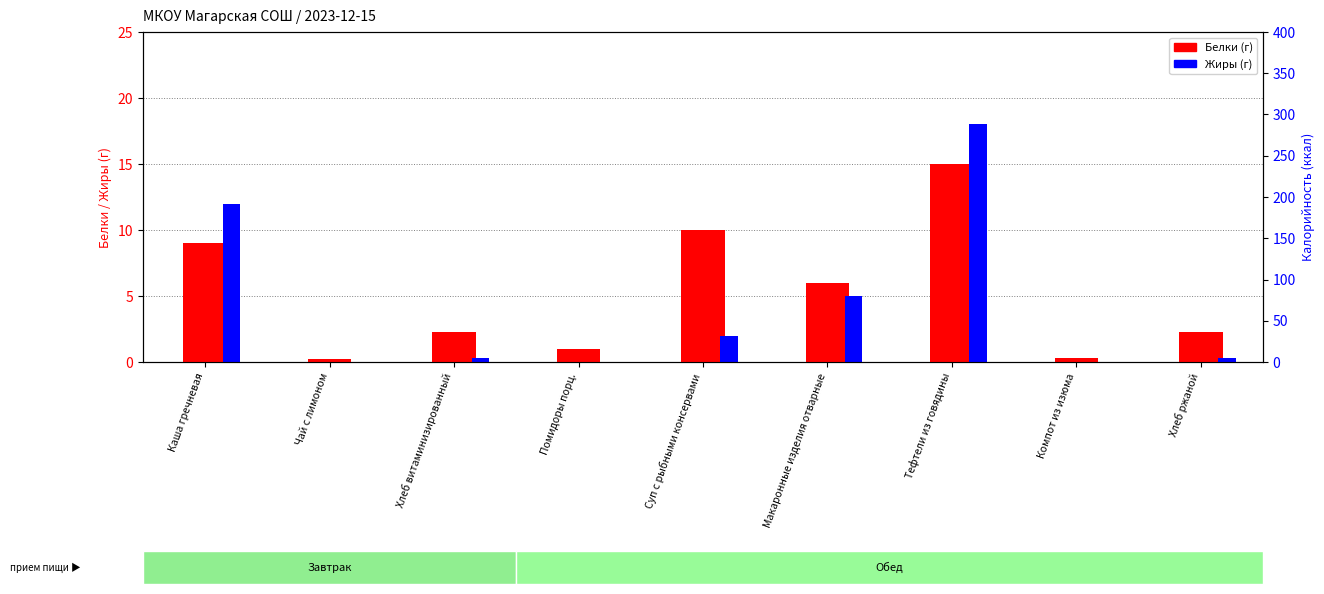

What is the label of the 6th bar from the left?

Макаронные изделия отварные